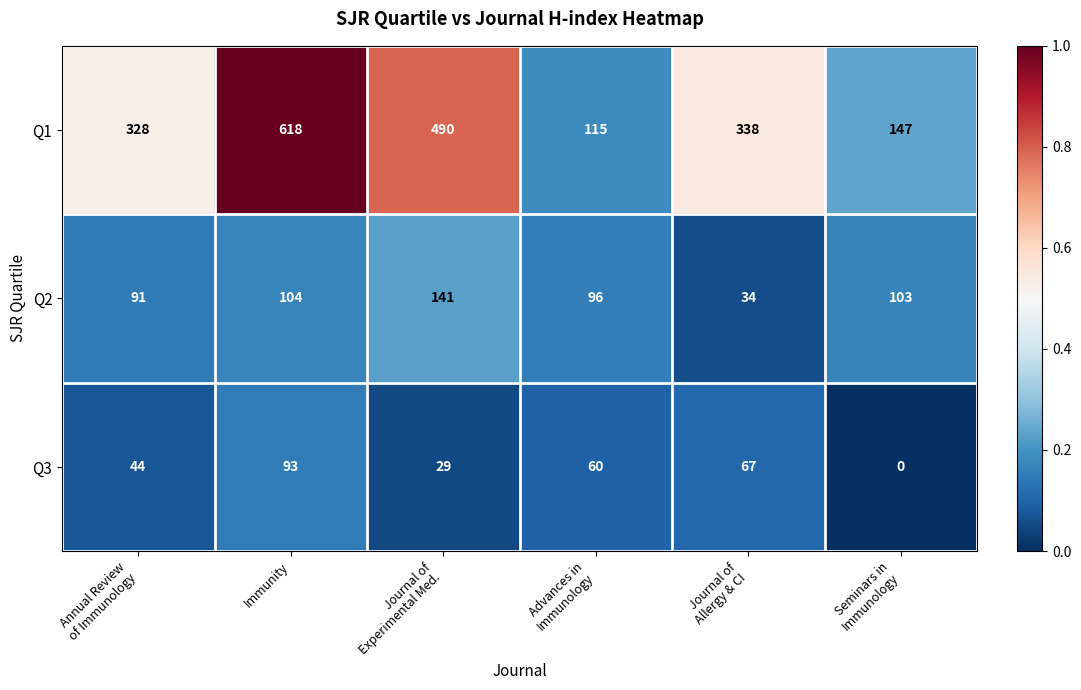

Reading left to right, list all the values displayed in this chart.

Q1: 328	618	490	115	338	147
Q2: 91	104	141	96	34	103
Q3: 44	93	29	60	67	0